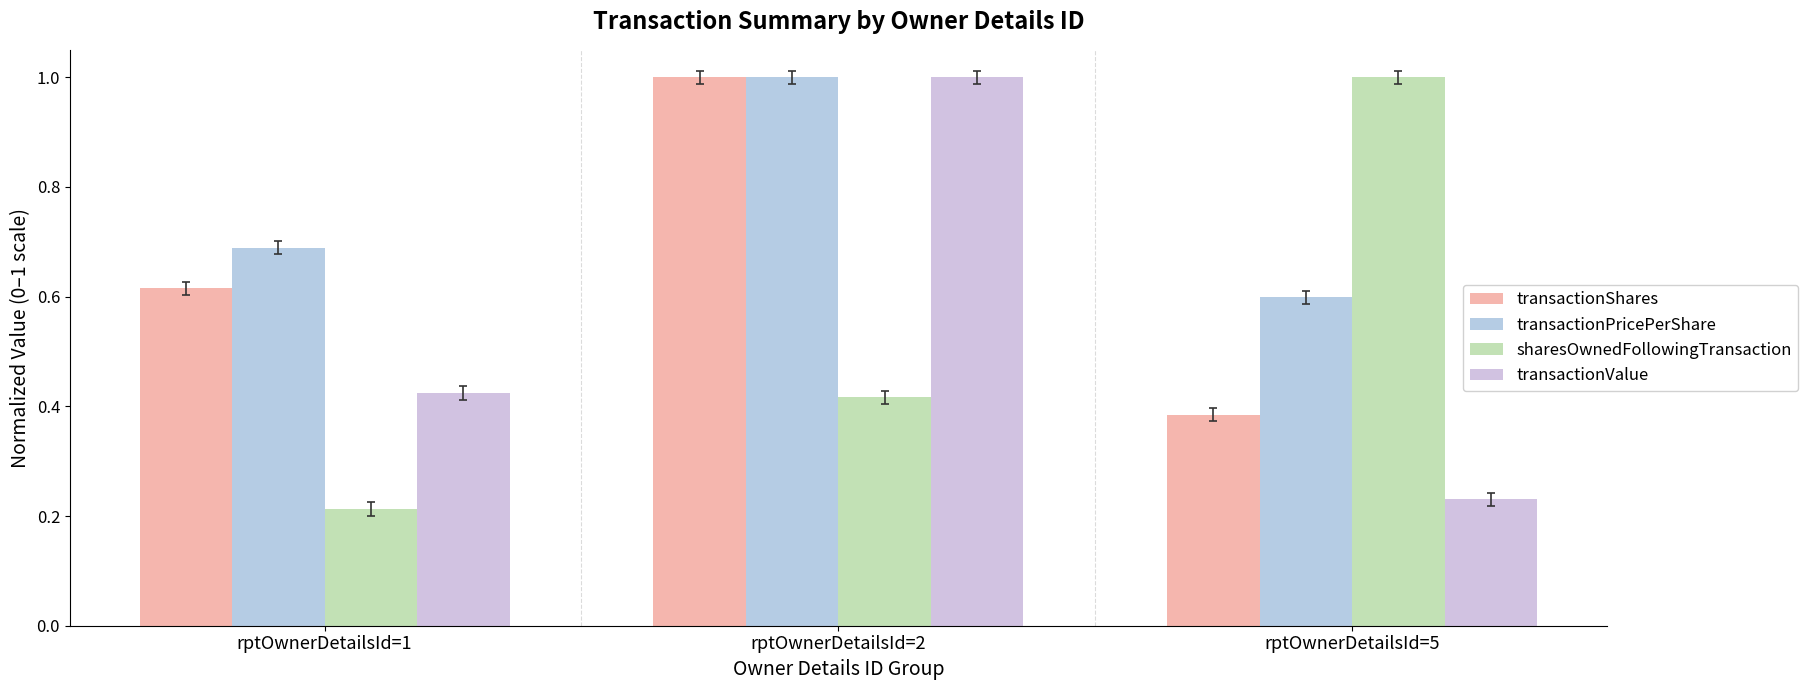

Rank the series by their maximum value, from lowest to highest.

transactionShares, transactionPricePerShare, sharesOwnedFollowingTransaction, transactionValue